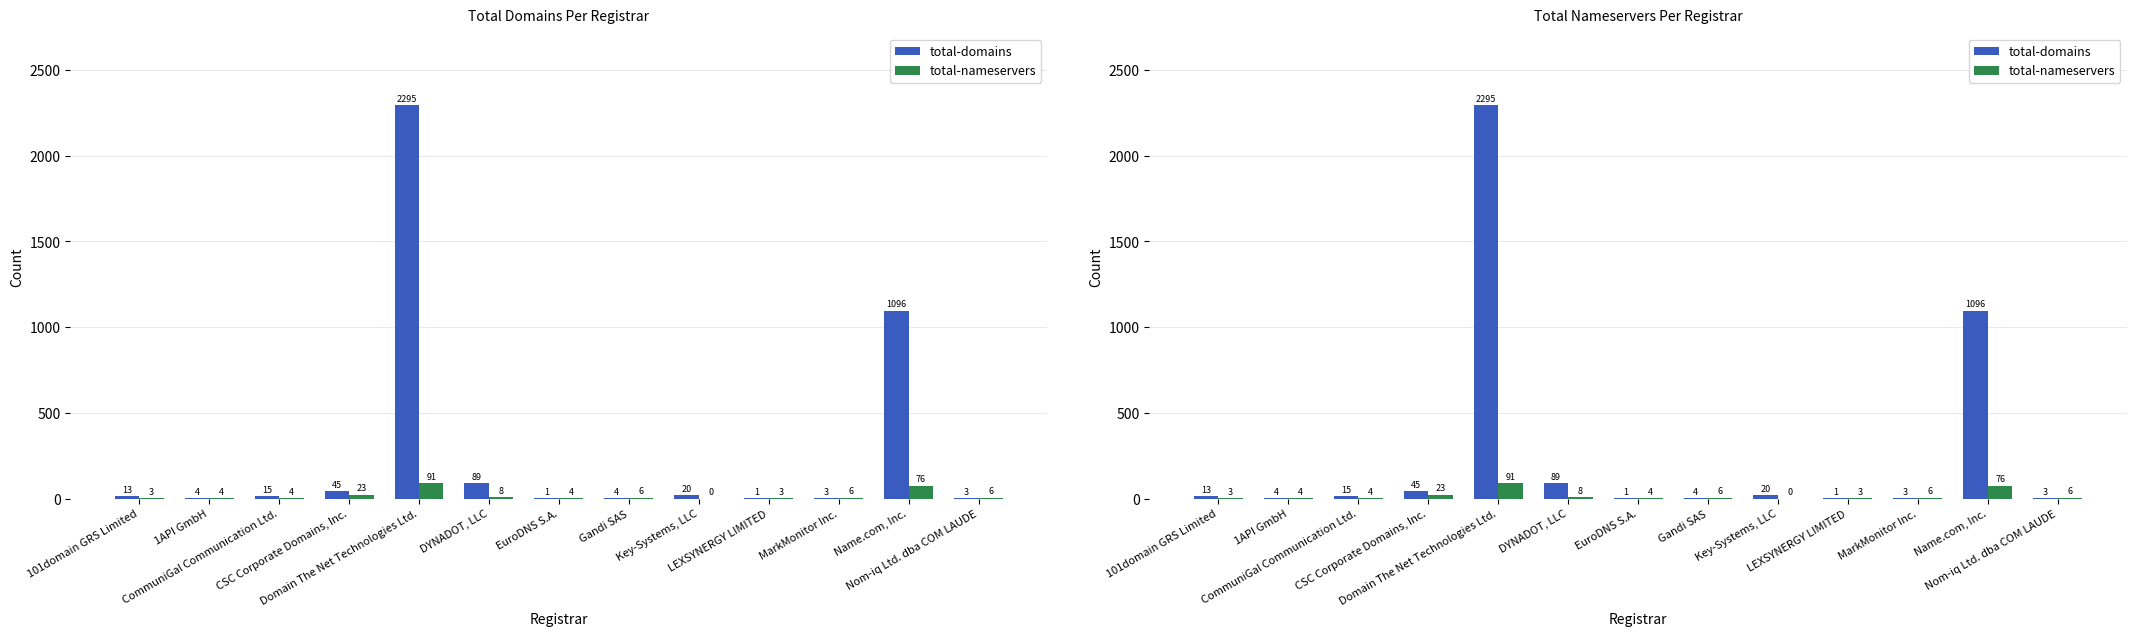

What position from the right is Domain The Net Technologies Ltd.?

9